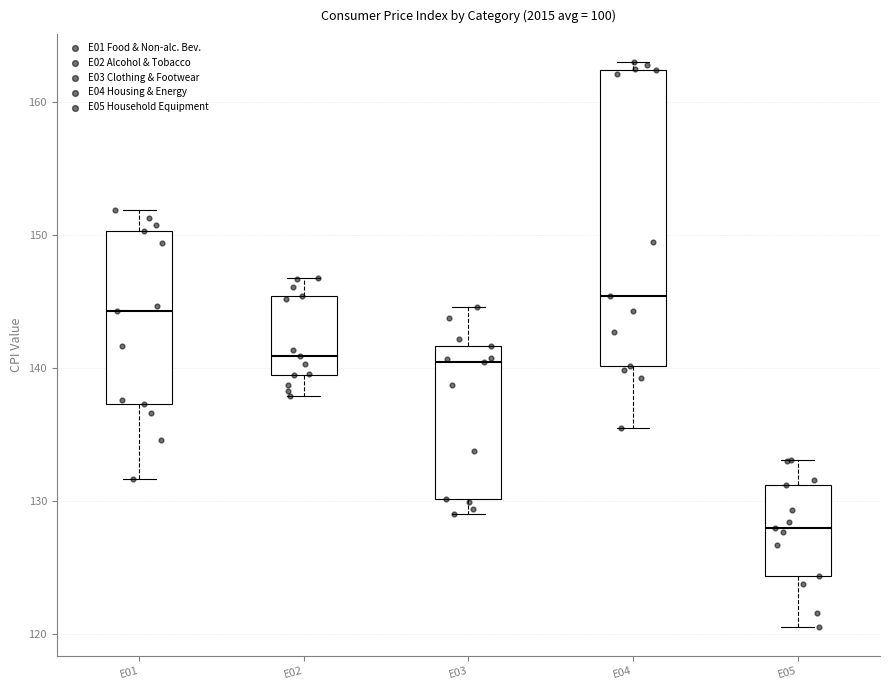

Where is the lower edge of the box for E01 on the y-axis? The values are not printed on the chart, so give them approximately, as read against the axis.

137